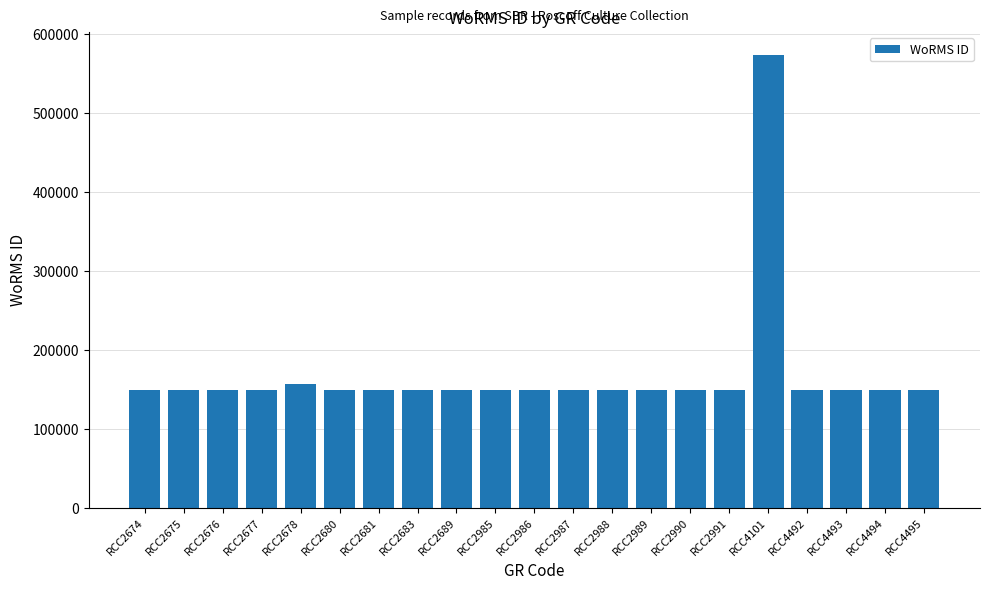

Which category has the highest value across all series?

RCC4101